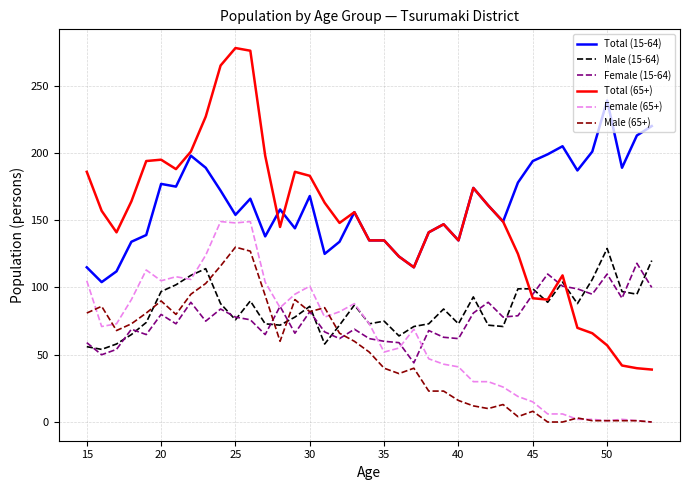

How many lines are shown in the chart?

6